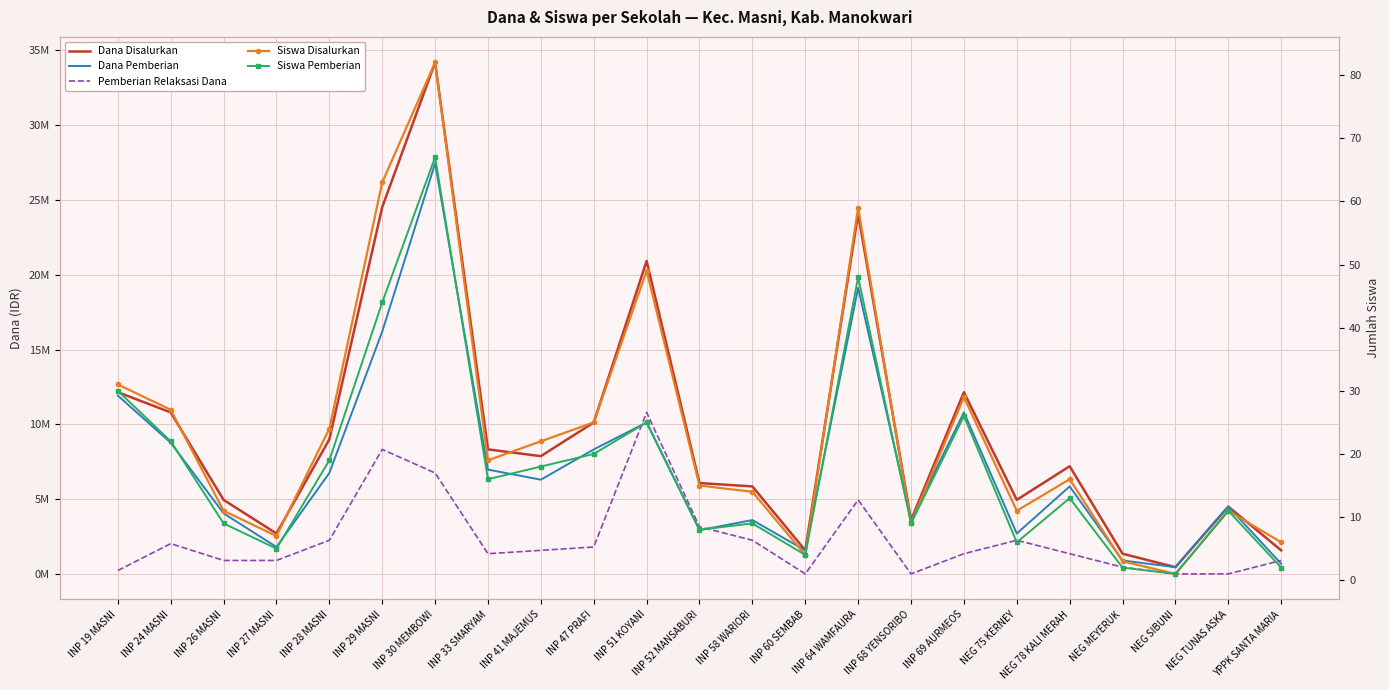

How many data points in Siswa Disalurkan are less than 16?

11